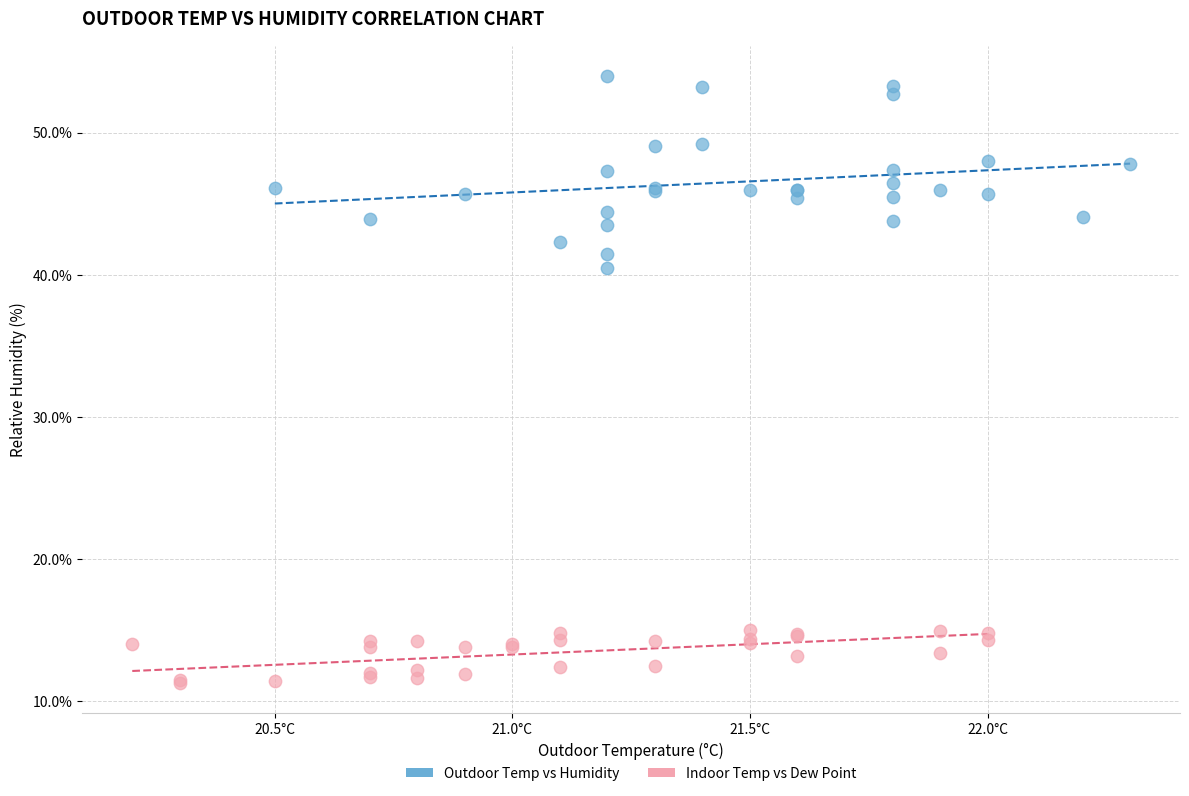

Which series contains the highest Y value?

Outdoor Temp vs Humidity